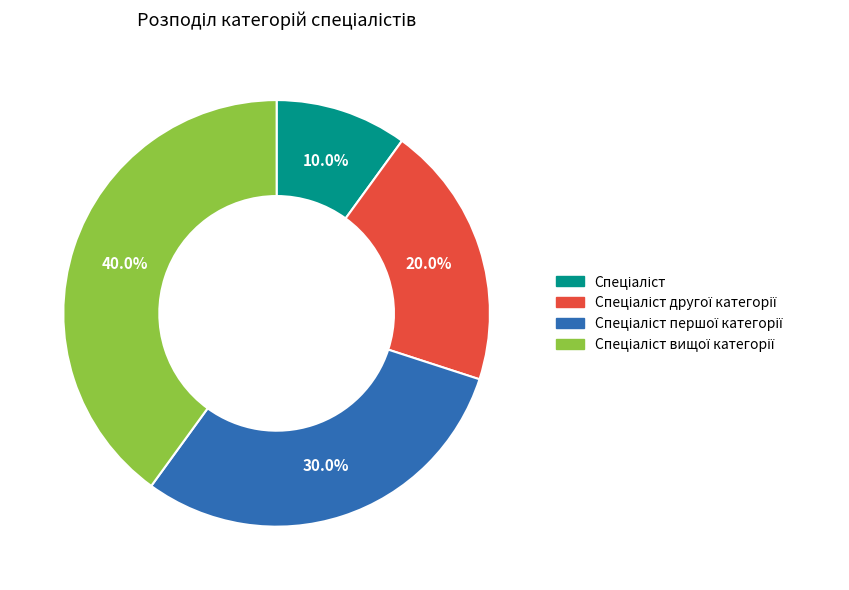

Is there a majority slice in this chart?

No